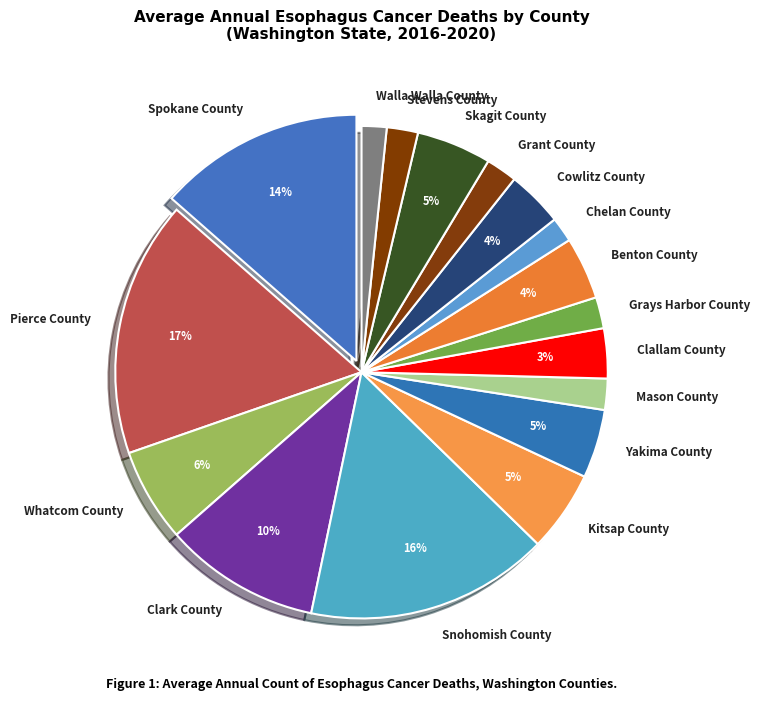

To the nearest percent, what is the combined percentage of Benton County and Spokane County?

18%